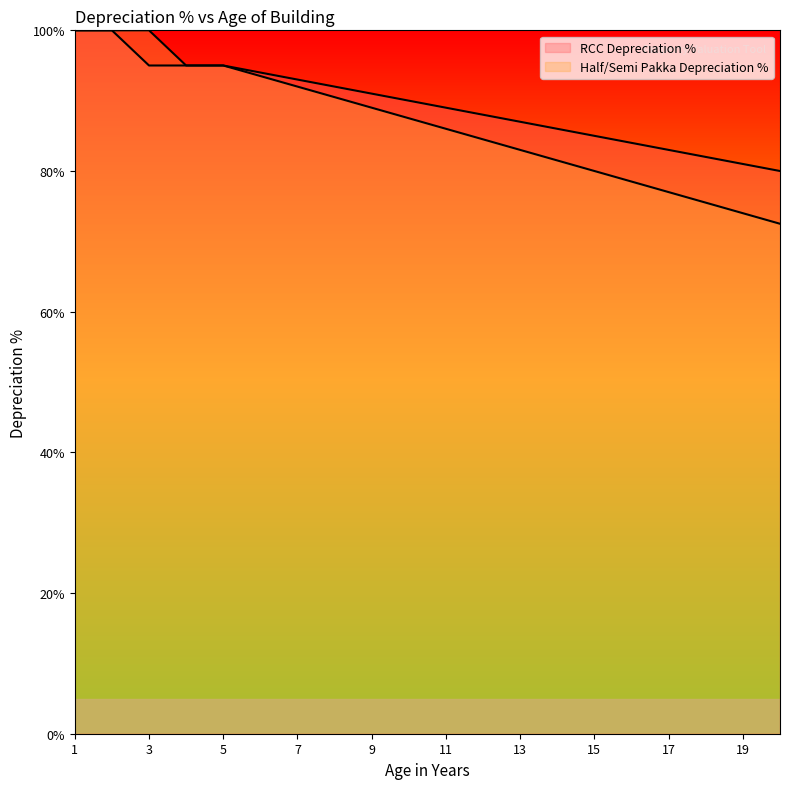

Is the value of Half/Semi Pakka Depreciation % at 13 greater than the value of RCC Depreciation % at 1?

No